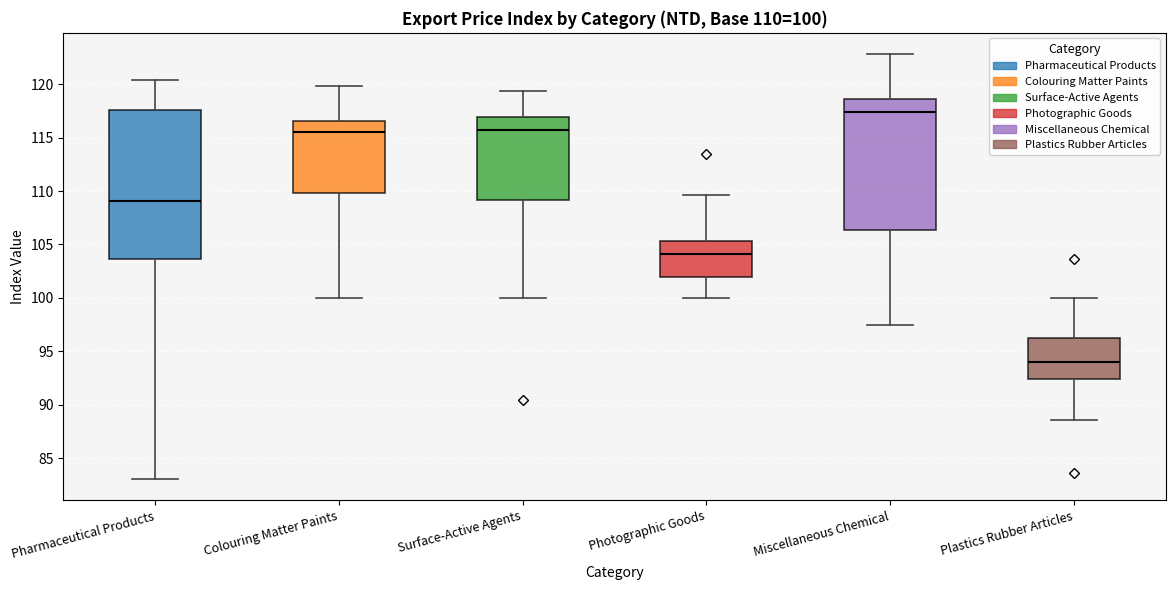

Which box has the lowest median line?

Plastics Rubber Articles